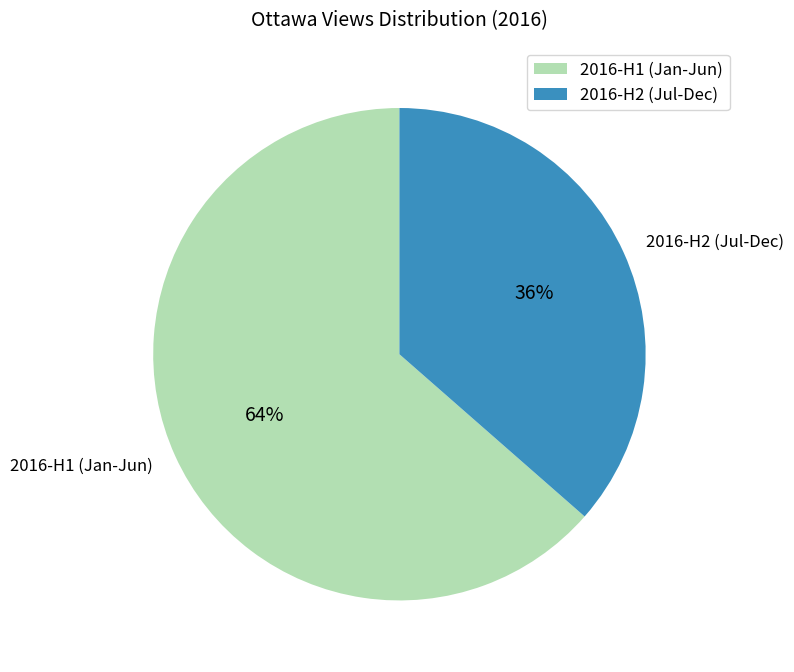

To the nearest percent, what portion does 2016-H2 (Jul-Dec) represent?

36%